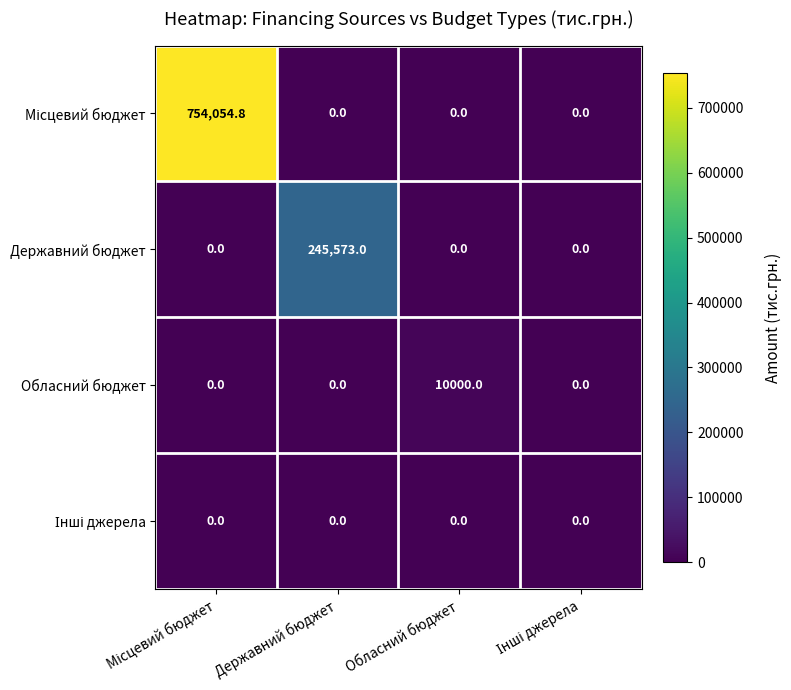

Count the Обласний бюджет values in the range 0 to 10000.

4